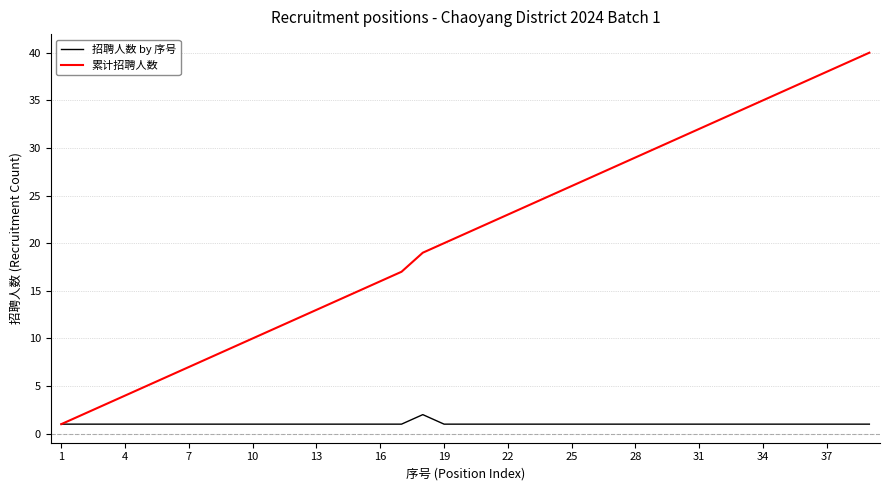

Which series has the largest total across all categories?

累计招聘人数